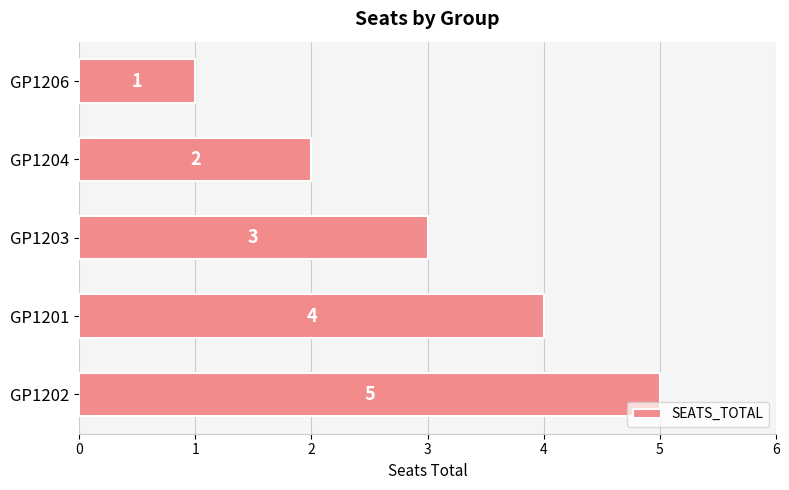

The chart shows a value of 4 at GP1201. True or false?

True